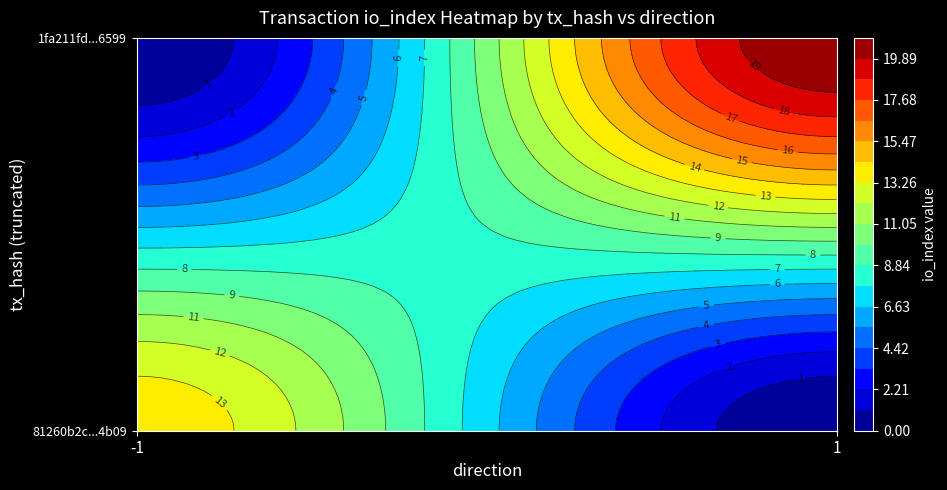

Rank the series by their average value, from lowest to highest.

81260b2c281bd68780878ba7c7f92c5974e4b09, 1fa211fd9f214942c59bb90f488381cec786599